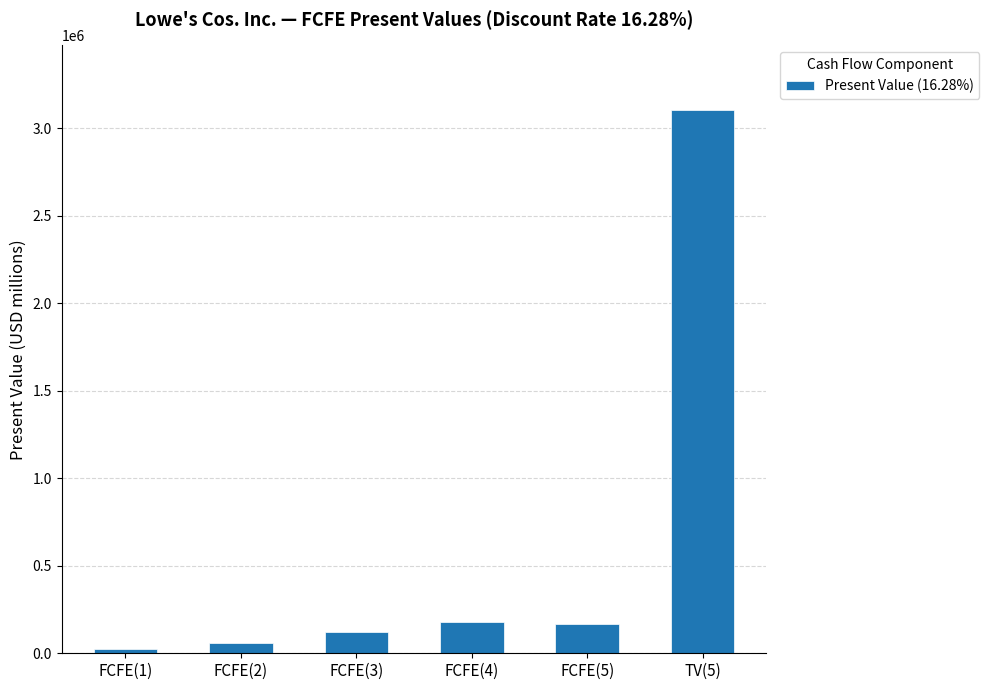

How many series are shown in this chart?

1